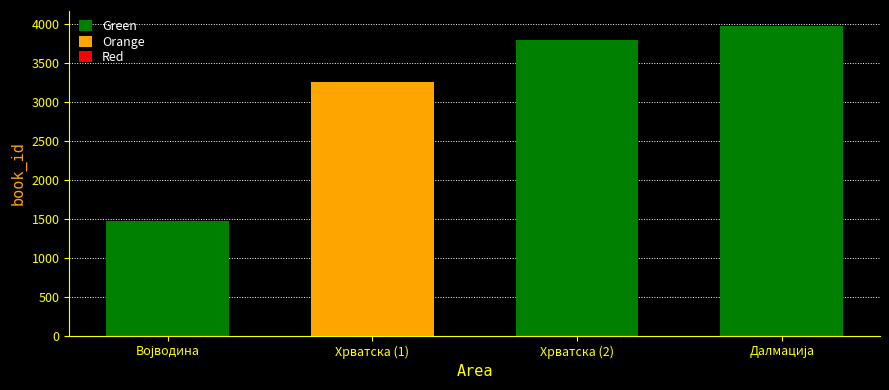

Which has a higher value, Хрватска (1) or Далмација?

Далмација